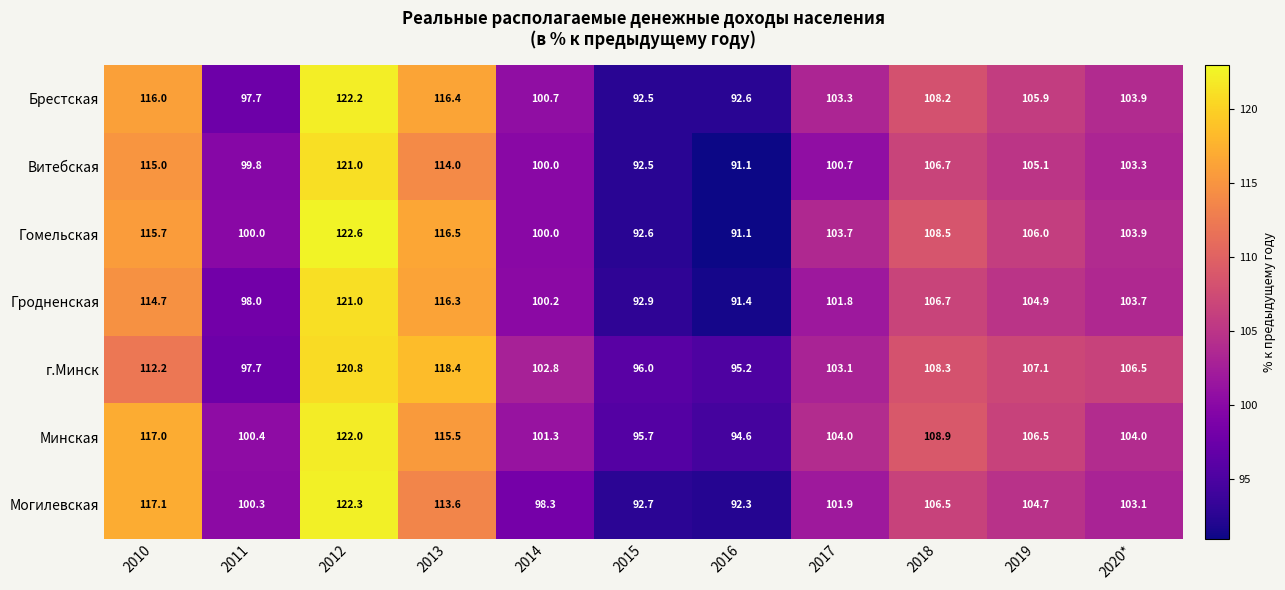

What is the maximum value shown in the chart?

122.6